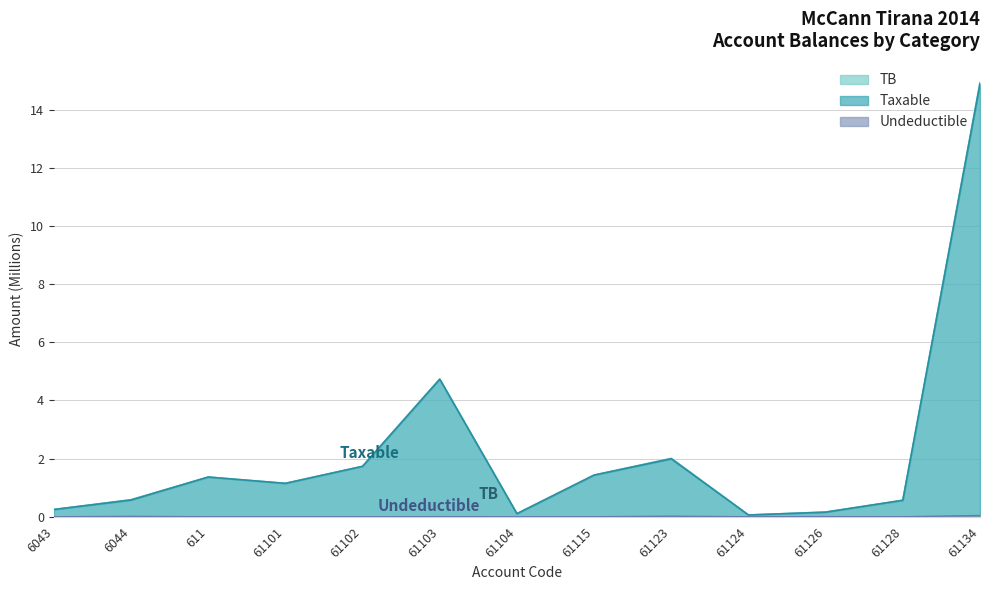

Is it true that Undeductible equals 0.0 at 61115?

False